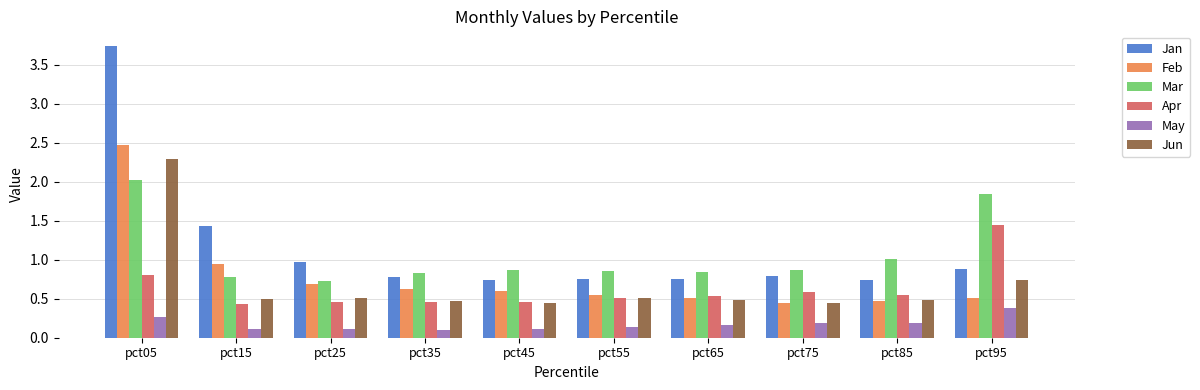

At which category is the sum across all series the highest?

pct05